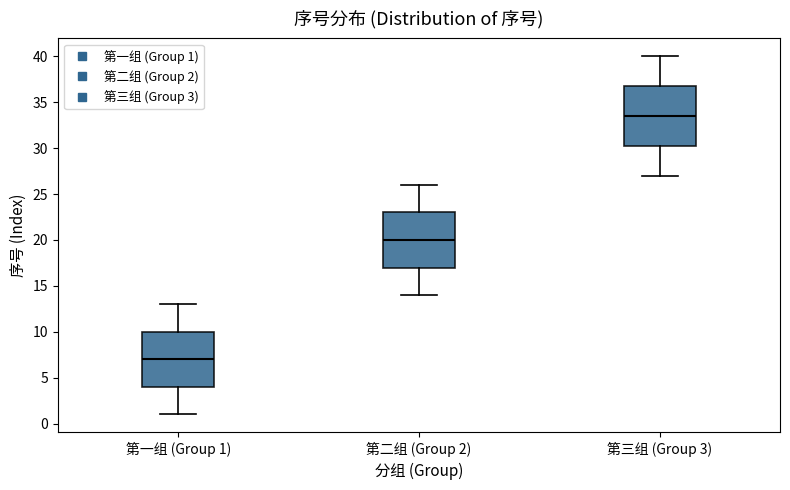

Reading left to right, transcribe this box plot: for each box, give where its median line is, the range the box spans, and where its two whiskers end, as read against the y-axis. The values are not printed on the chart, so give them approximately, as read against the axis.

第一组 (Group 1): median 7.0, box 4.0 to 10.0, whiskers 1.0 to 13.0
第二组 (Group 2): median 20.0, box 17.0 to 23.0, whiskers 14.0 to 26.0
第三组 (Group 3): median 33.5, box 30.5 to 37.0, whiskers 27.0 to 40.0